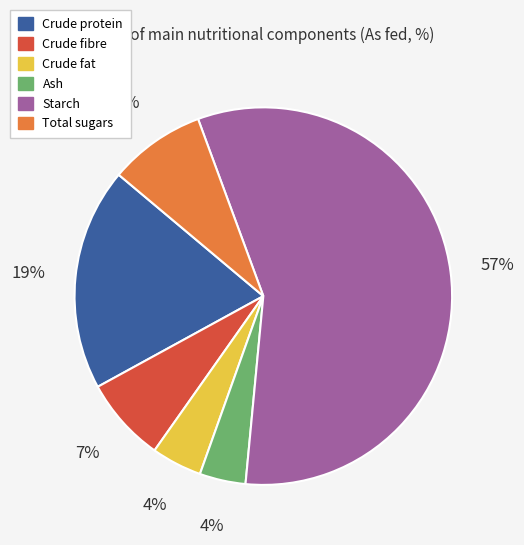

What is the largest slice in the pie chart?

Starch